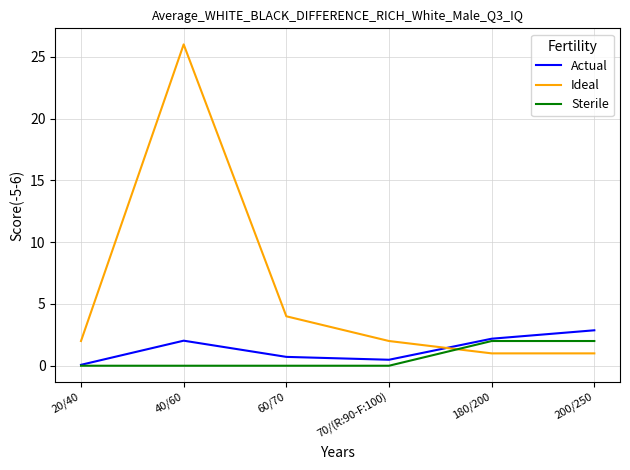

True or false: Actual has a value of 2.9 at 200/250.

True